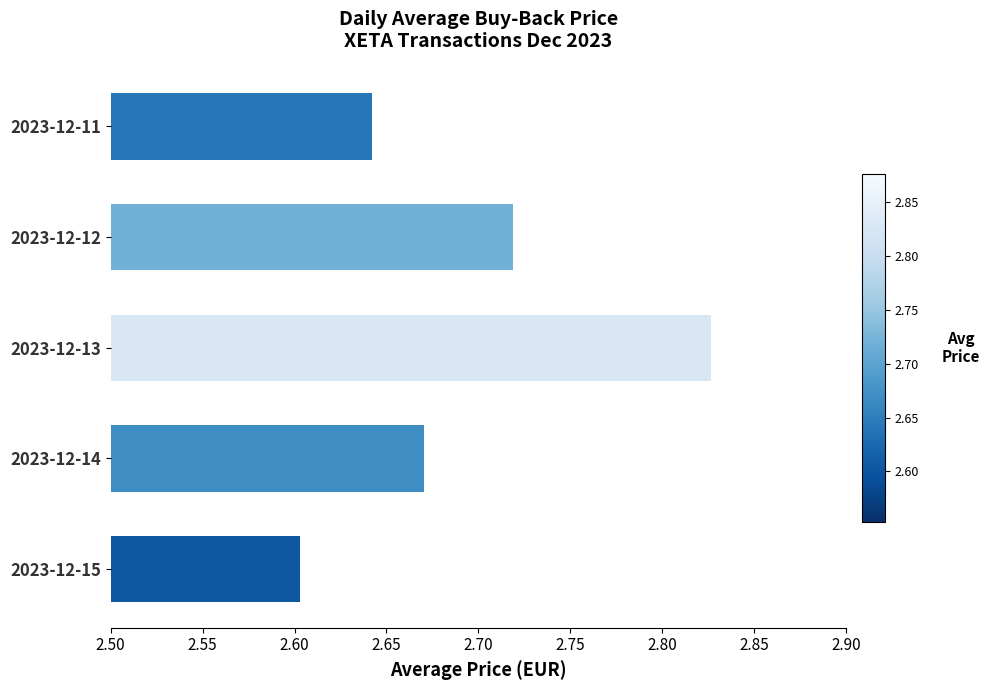

The chart shows a value of 2.6 at 2023-12-11. True or false?

True